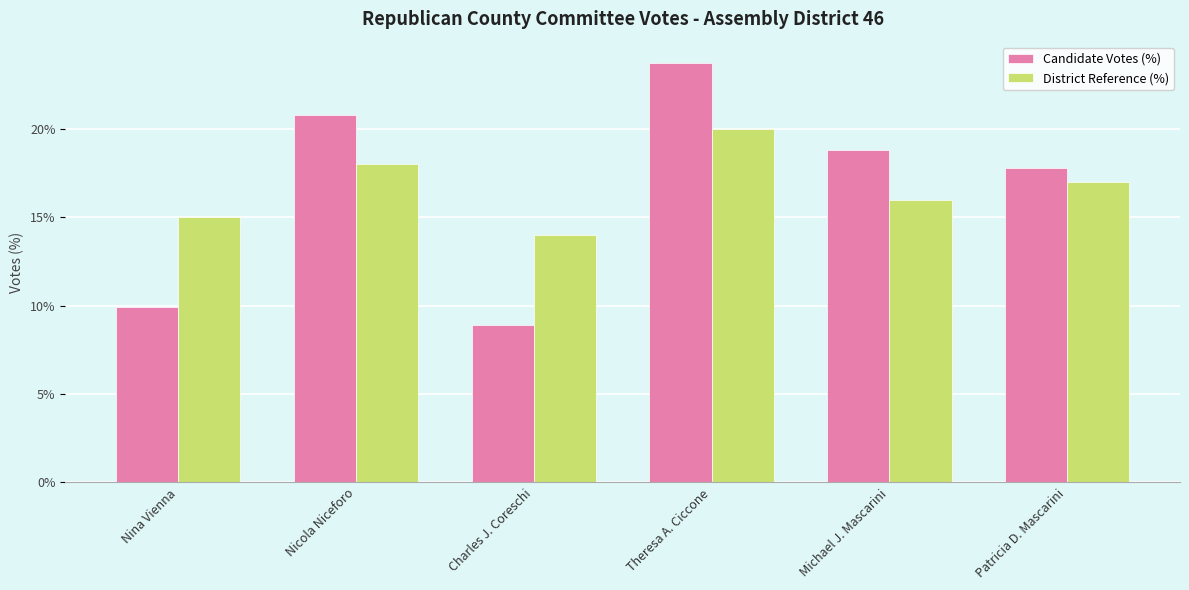

Rank the categories by Candidate Votes (%) value from highest to lowest.

Theresa A. Ciccone, Nicola Niceforo, Michael J. Mascarini, Patricia D. Mascarini, Nina Vienna, Charles J. Coreschi